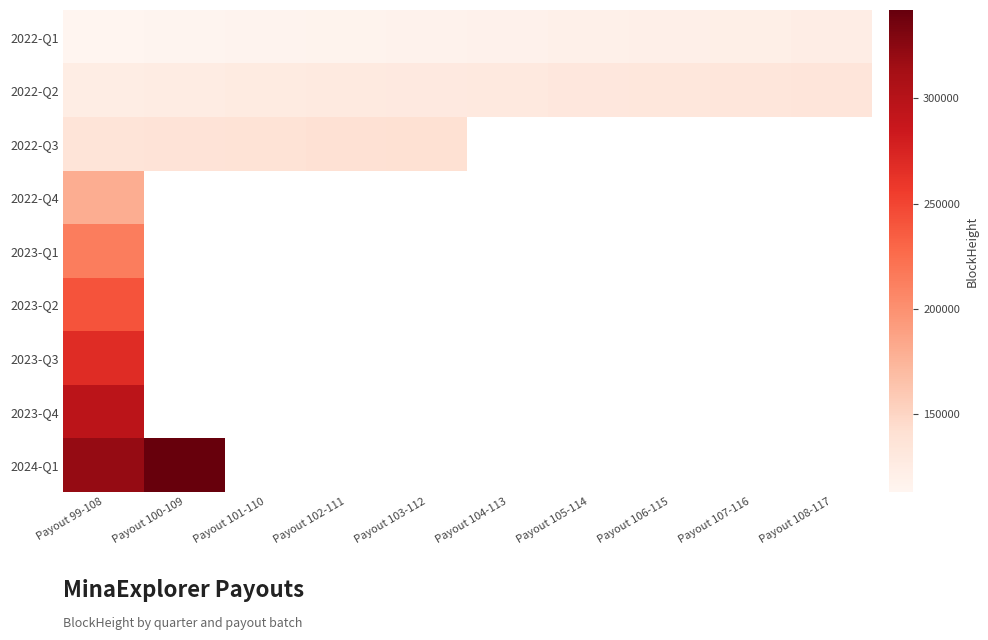

Rank the series by their maximum value, from lowest to highest.

2022-Q1, 2022-Q2, 2022-Q3, 2022-Q4, 2023-Q1, 2023-Q2, 2023-Q3, 2023-Q4, 2024-Q1